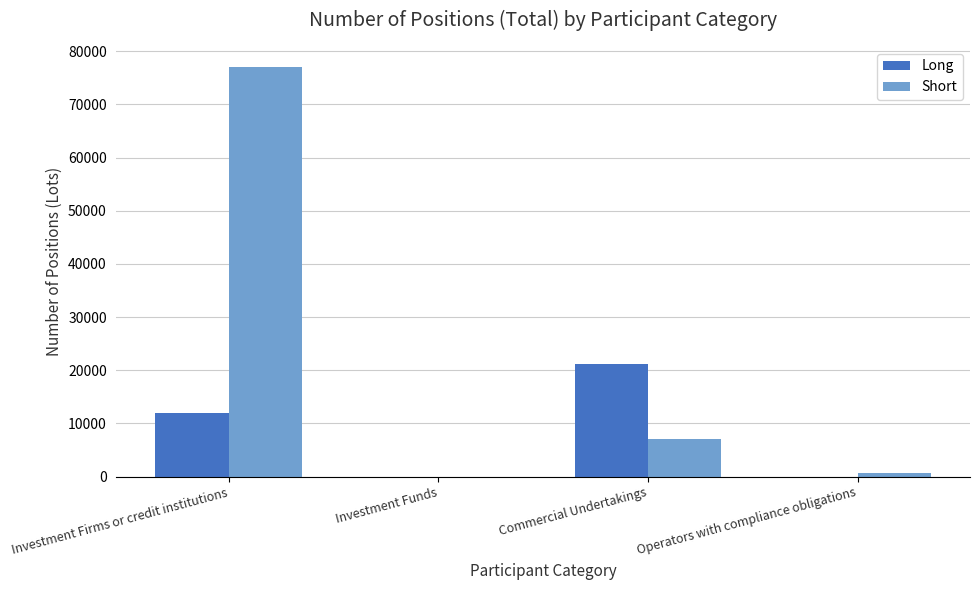

Count the number of categories in the chart.

4